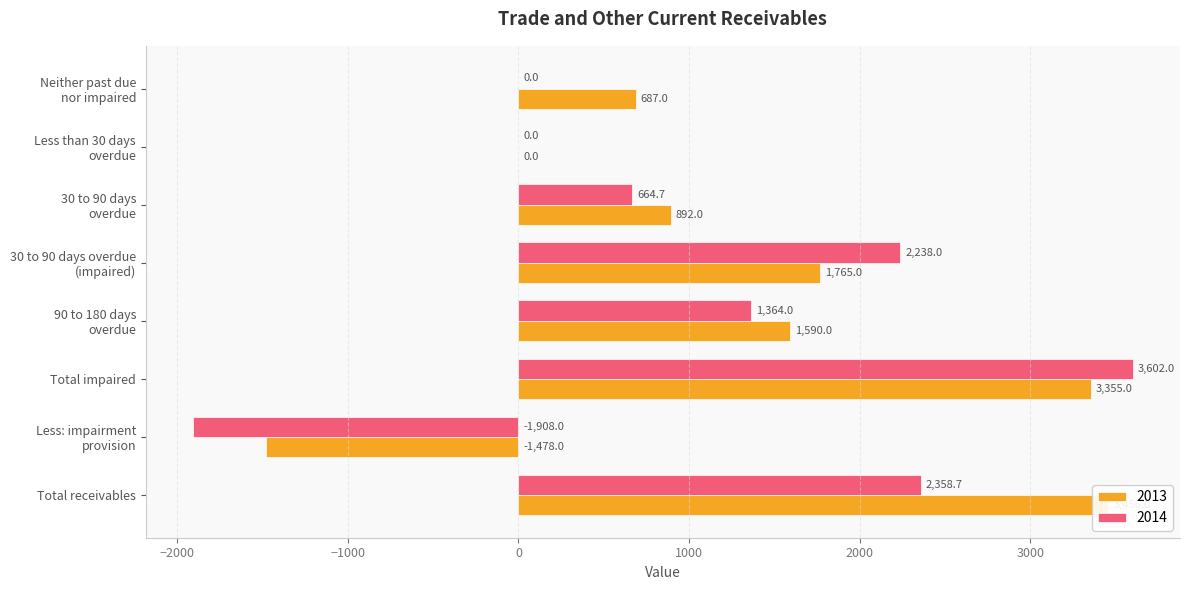

What is the total value across all series at Less: impairment
provision?

-3386.0